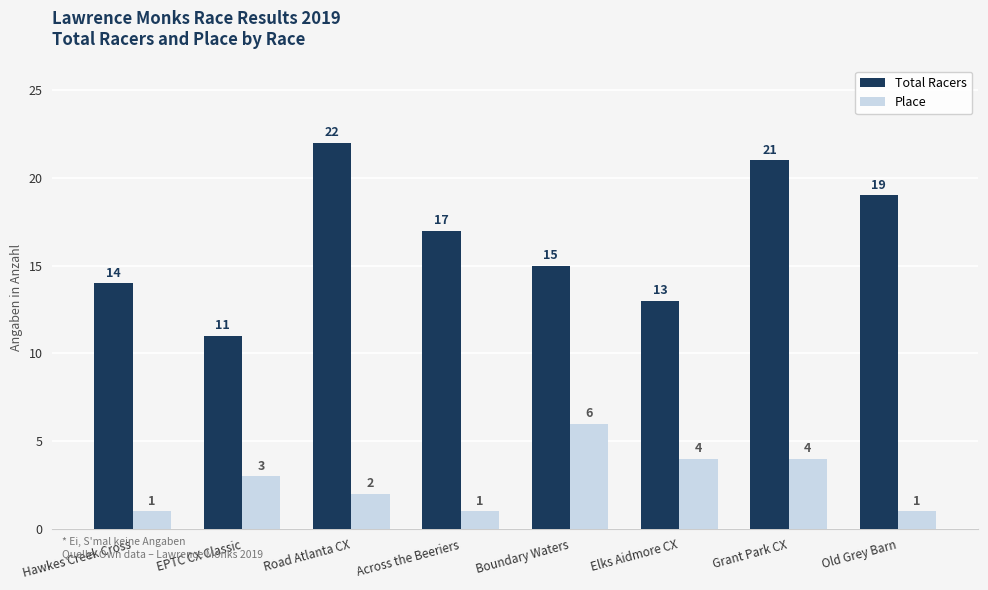

What is the lowest value of the Place series?

1